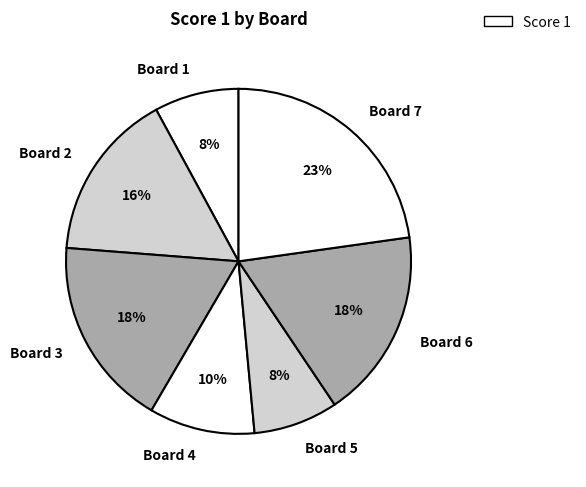

The Board 5 slice represents 21% of the pie. True or false?

False